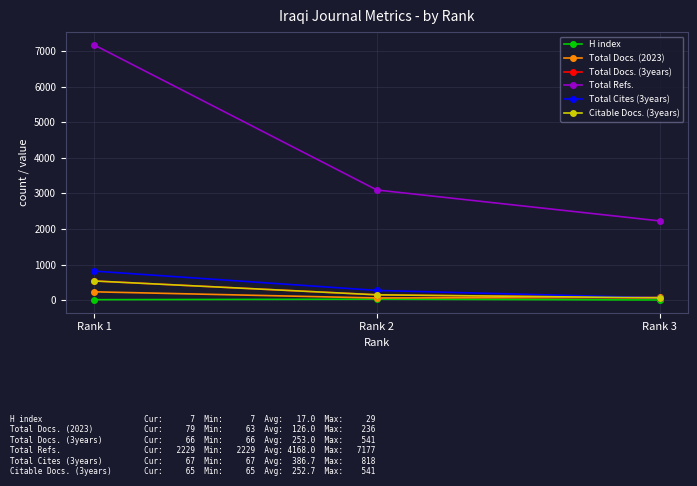

At which category is the sum across all series the highest?

Rank 1